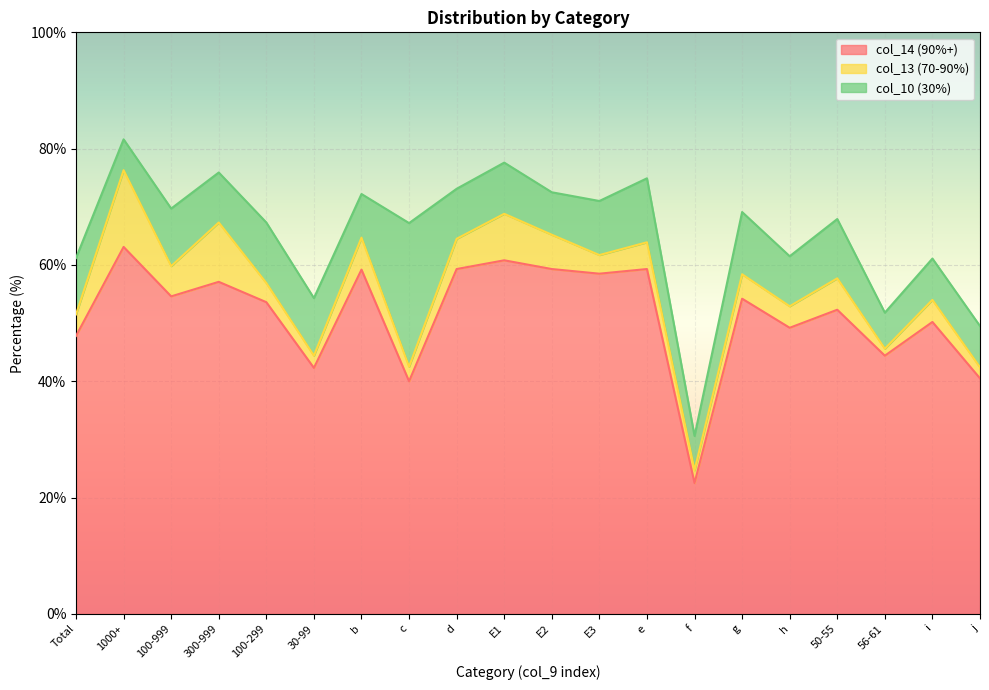

How many lines are shown in the chart?

3